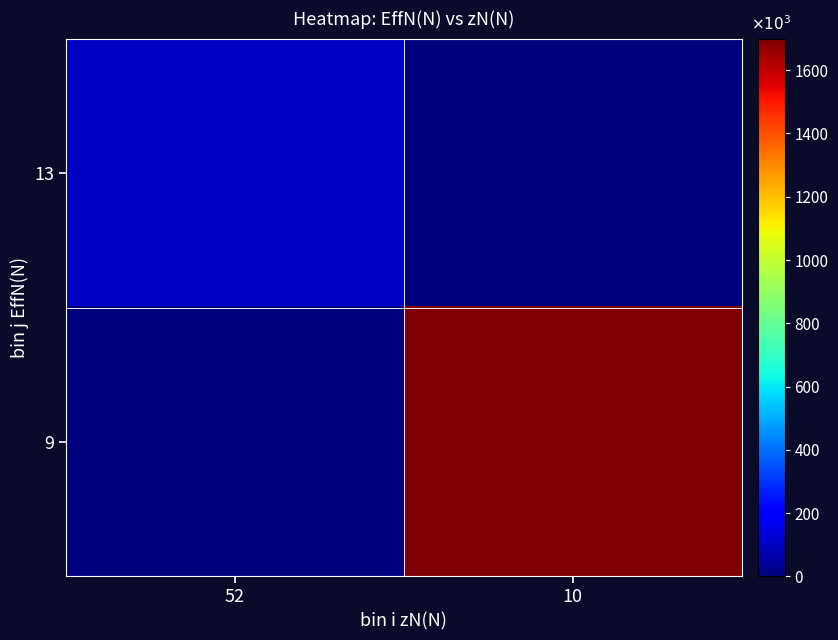

List the series in order of their overall mean, lowest first.

13, 9